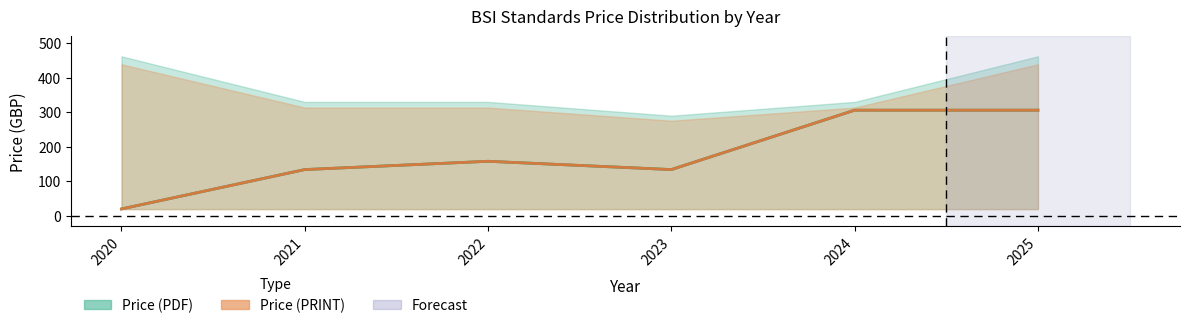

What is the difference between the maximum and minimum values in the Price (PDF) Mean series?

286